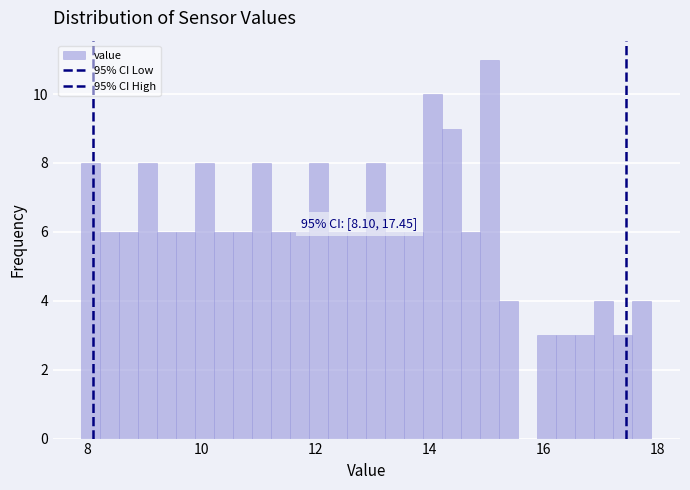

Read against the x-axis, roughly where is the centre of the tallest bar?

15.0